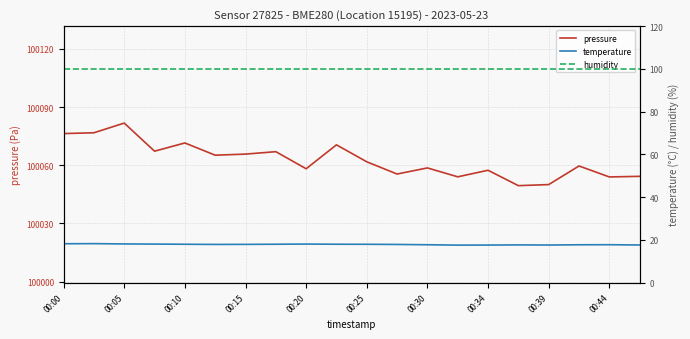

True or false: pressure and humidity cross at least once.

False